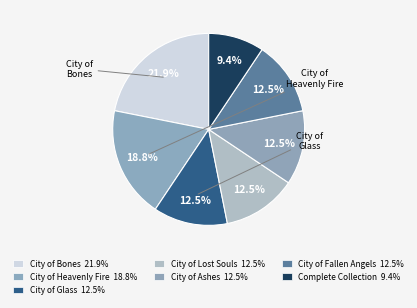

Count the number of slices in the pie.

7